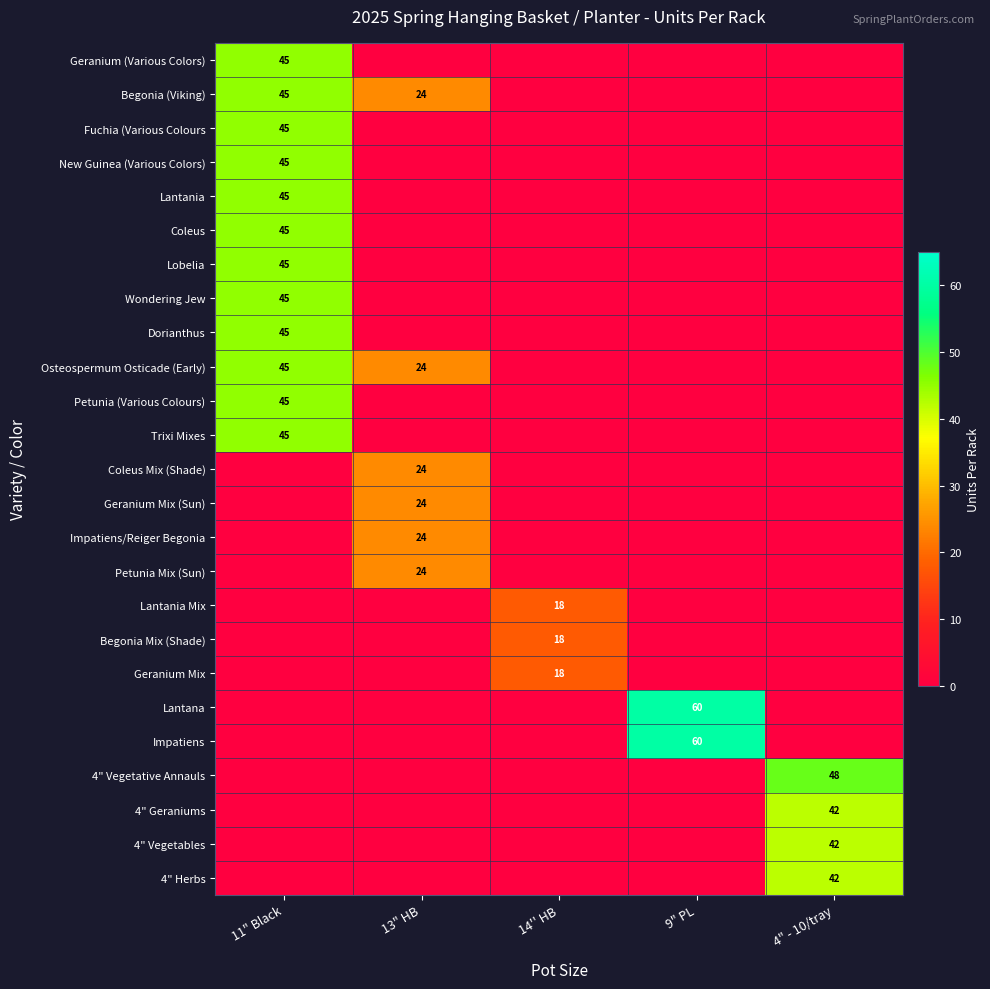

The Trixi Mixes series shows 20 at 11" Black. True or false?

False